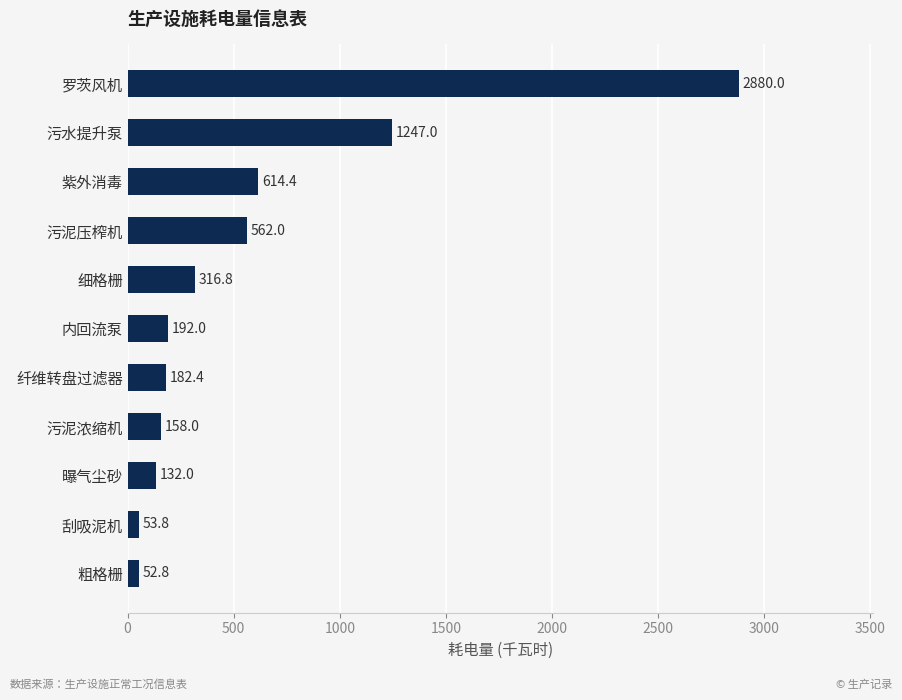

What is the difference between the maximum and minimum values?

2827.2